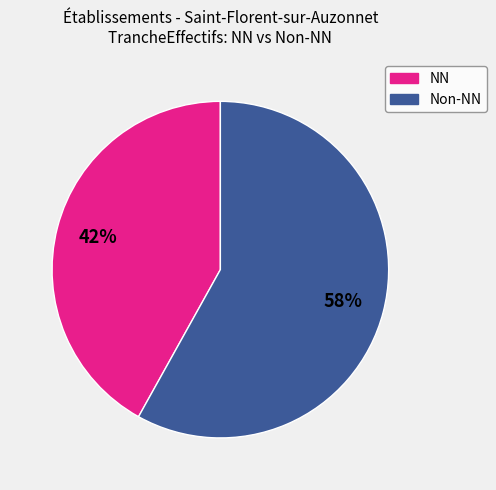

Is there any slice that represents more than half of the pie?

Yes